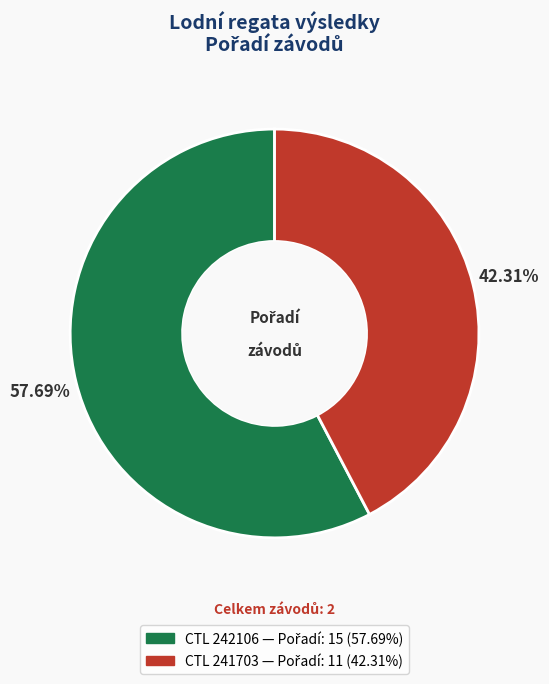

Is there any slice that represents more than half of the pie?

Yes